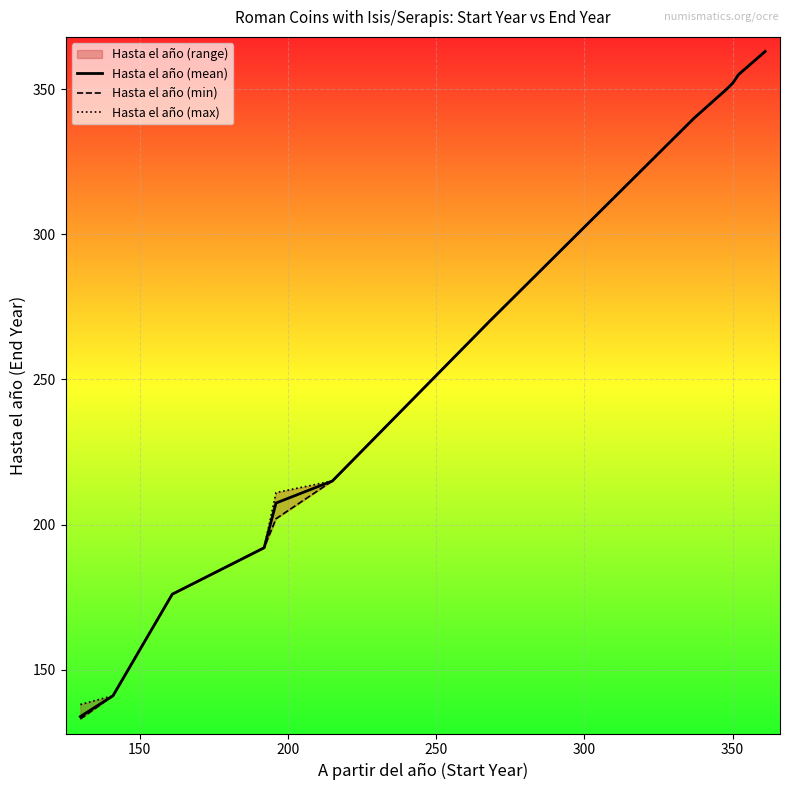

What is the minimum value for Hasta el año (mean)?

133.8